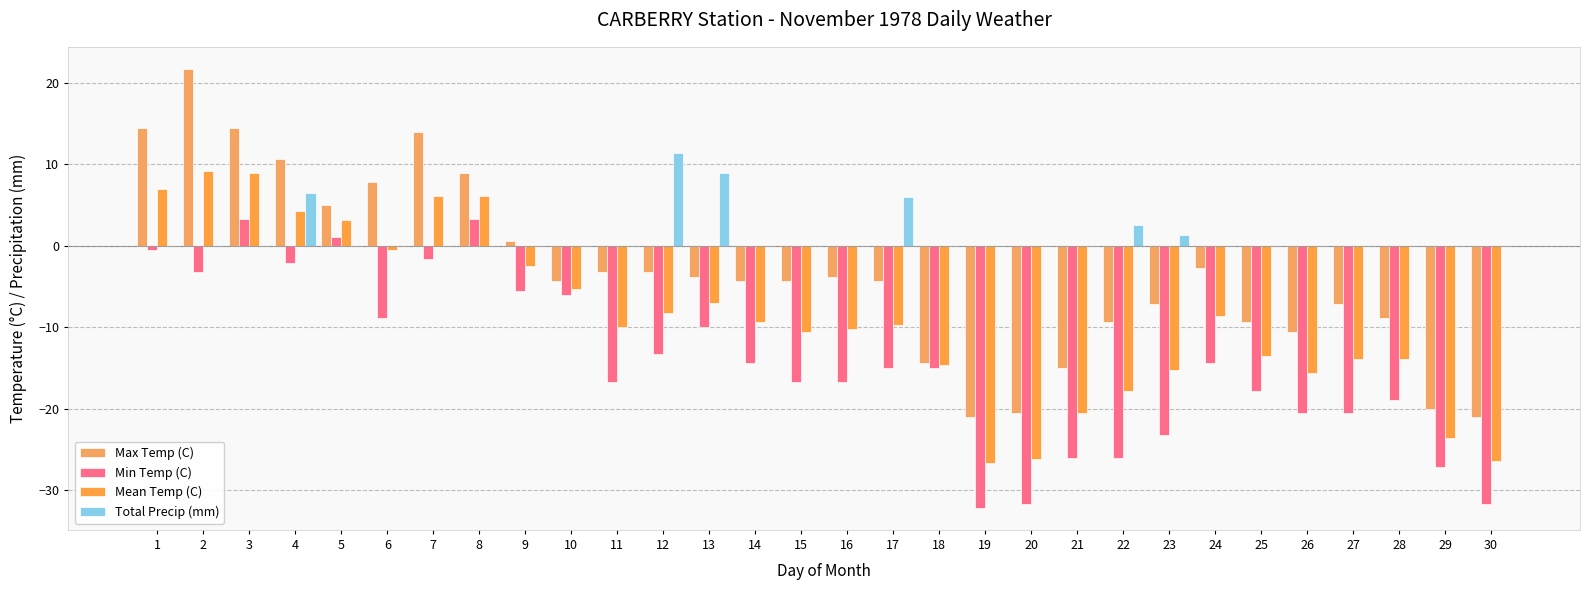

What are all the series names shown in the legend?

Max Temp (C), Min Temp (C), Mean Temp (C), Total Precip (mm)